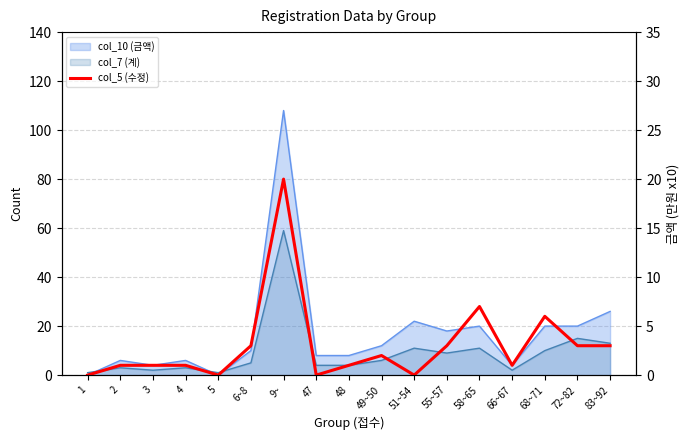

True or false: there are more than 0 points higher than both neighbors.

True